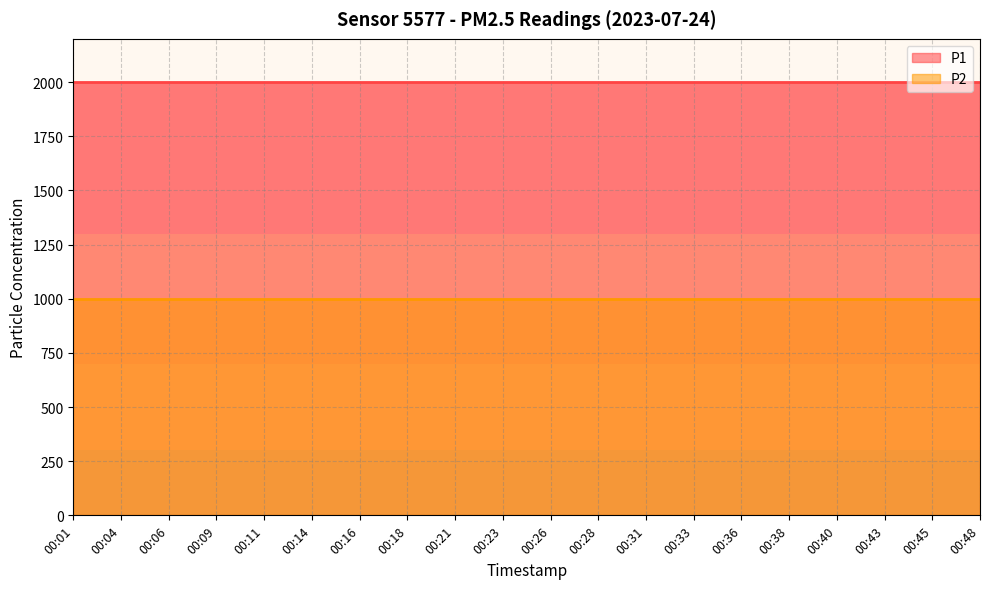

What is the smallest value displayed?

999.9